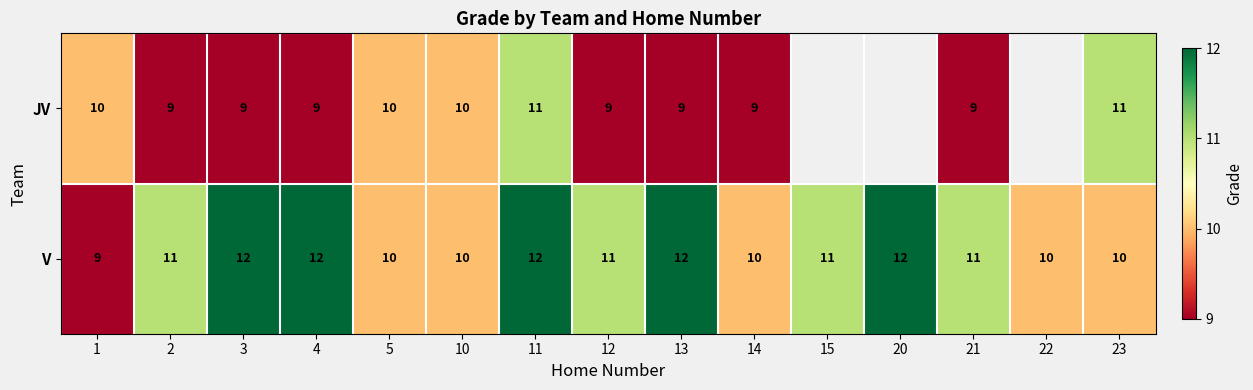

What is the smallest value displayed?

9.0